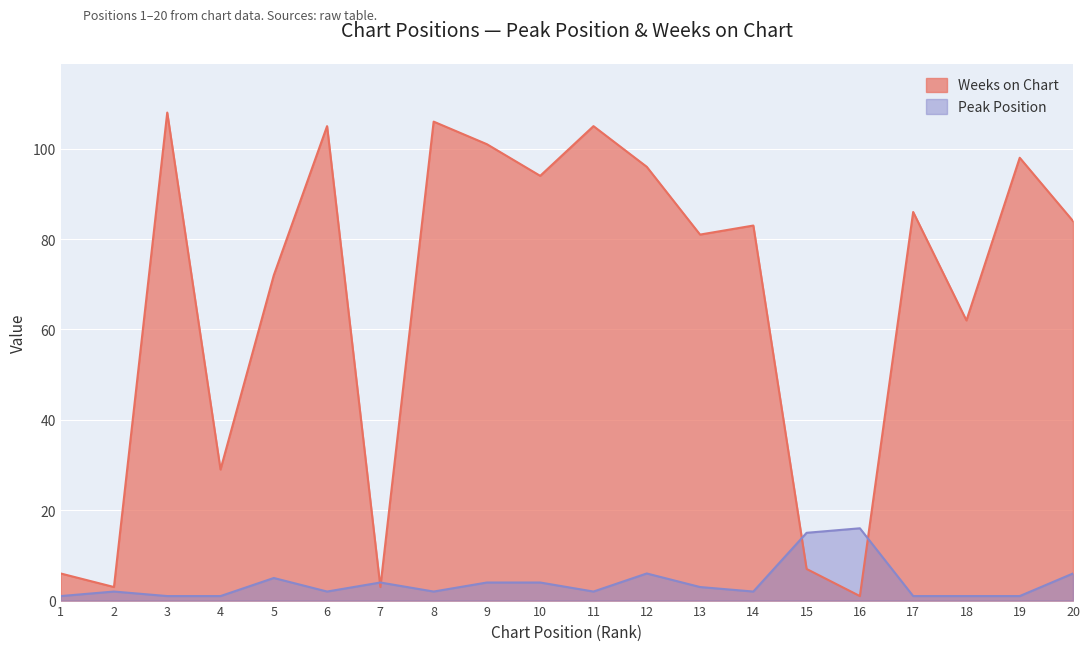

What is the difference between the second highest and minimum values in the Weeks on Chart series?

105